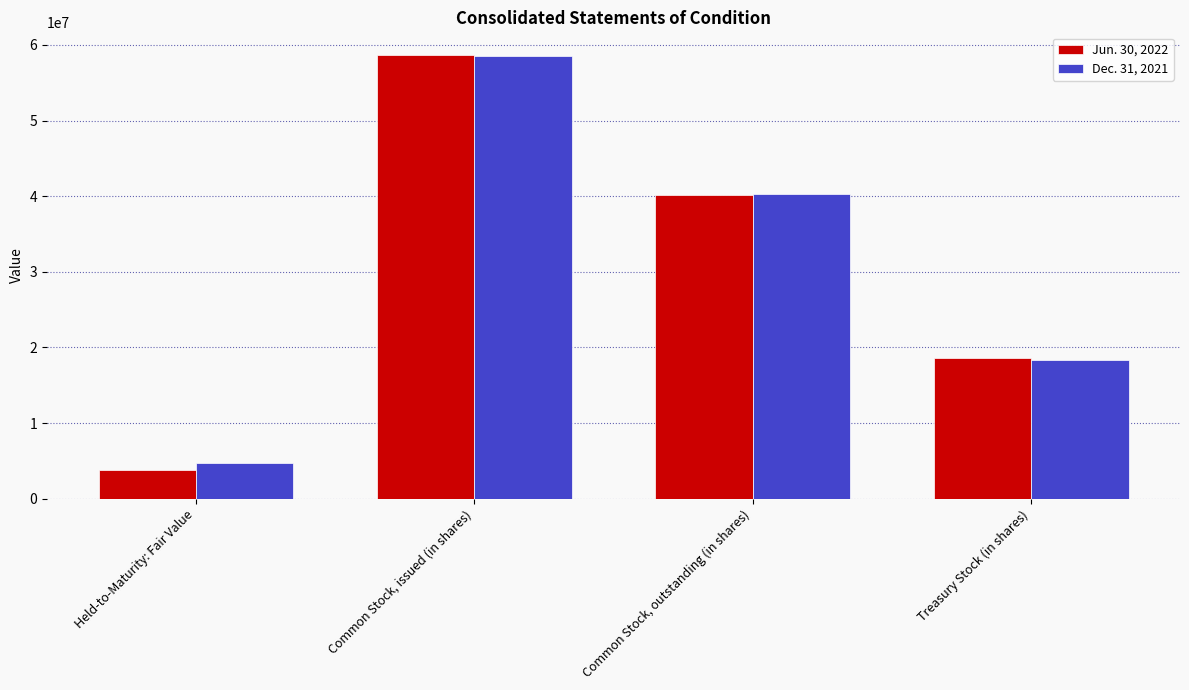

Rank the series by their maximum value, from lowest to highest.

Dec. 31, 2021, Jun. 30, 2022